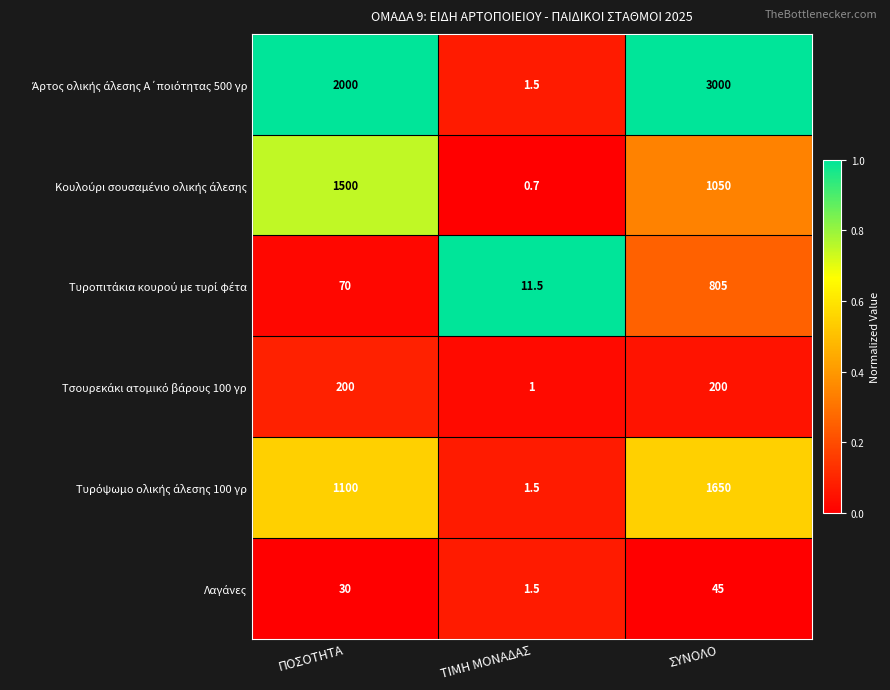

What is the difference between the highest and lowest values at ΣΥΝΟΛΟ?

2955.0